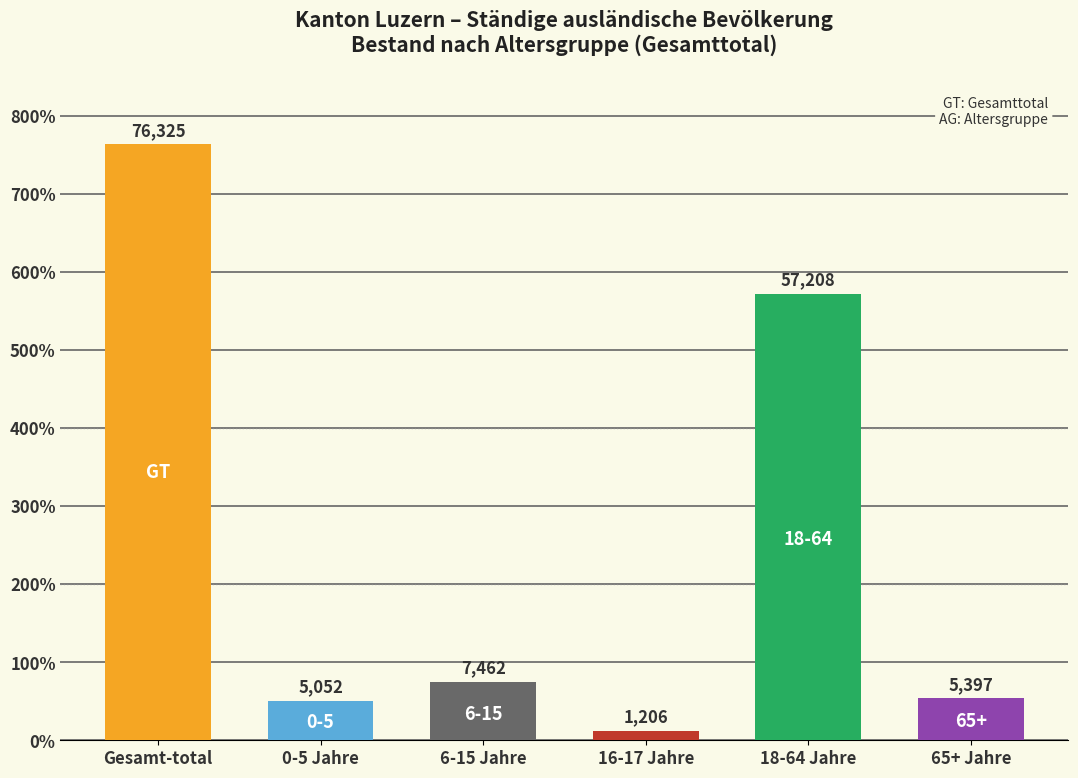

Which series has the largest total across all categories?

Gesamttotal